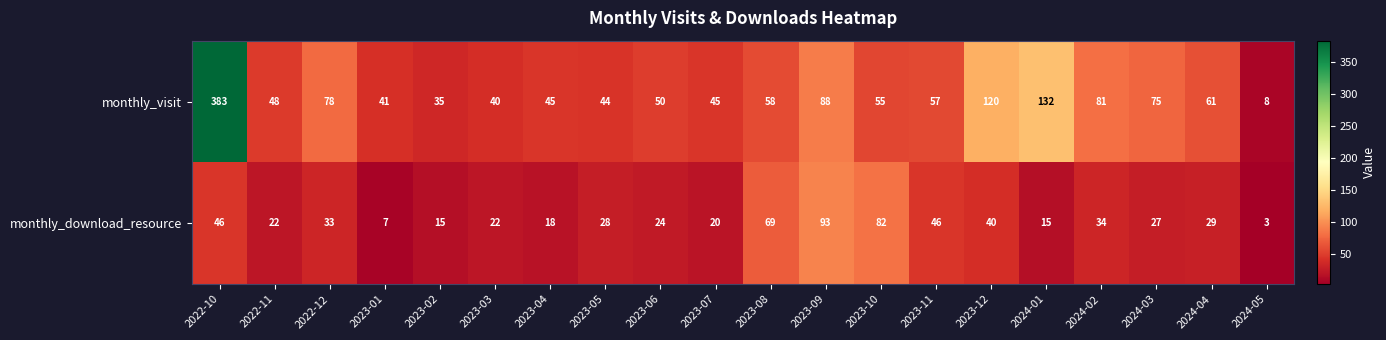

At how many categories does at least one series exceed 284?

1